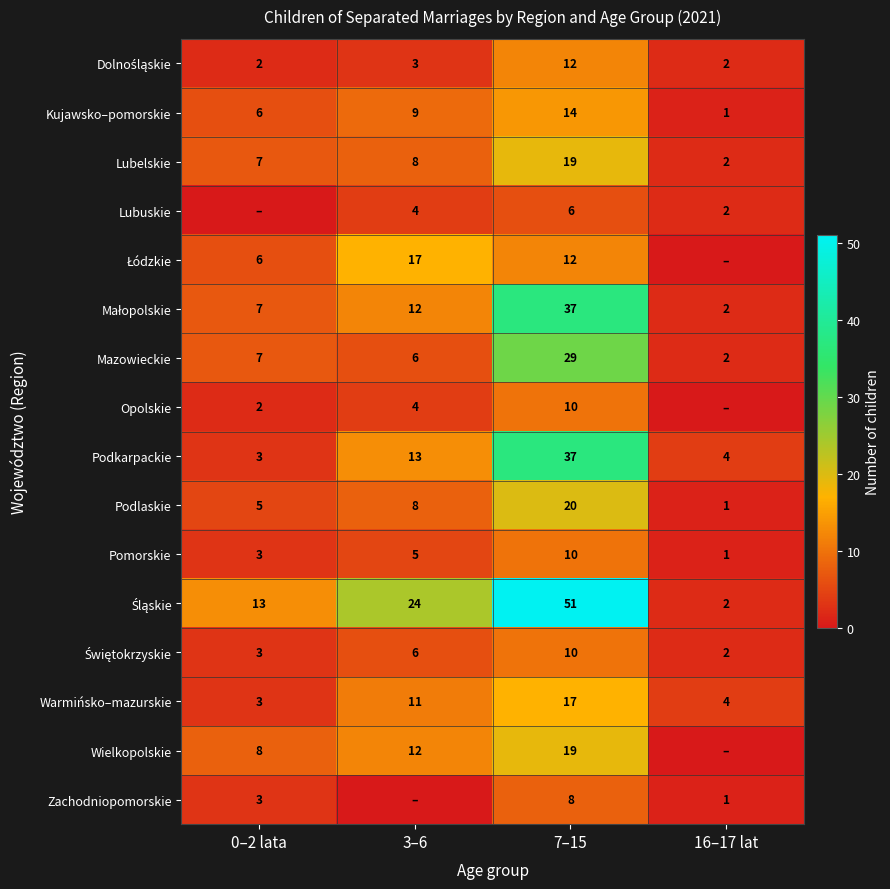

At which label does Warmińsko–mazurskie reach its peak?

7–15